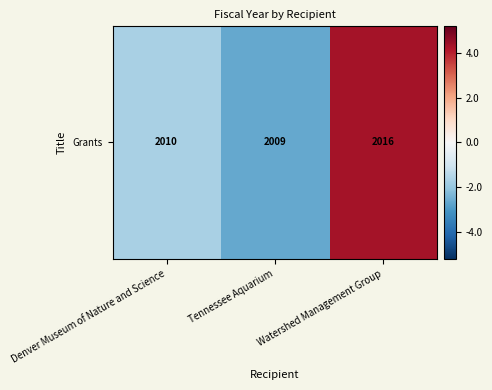

Reading right to left, what are all the values shown in this chart?

4.3	-2.7	-1.7